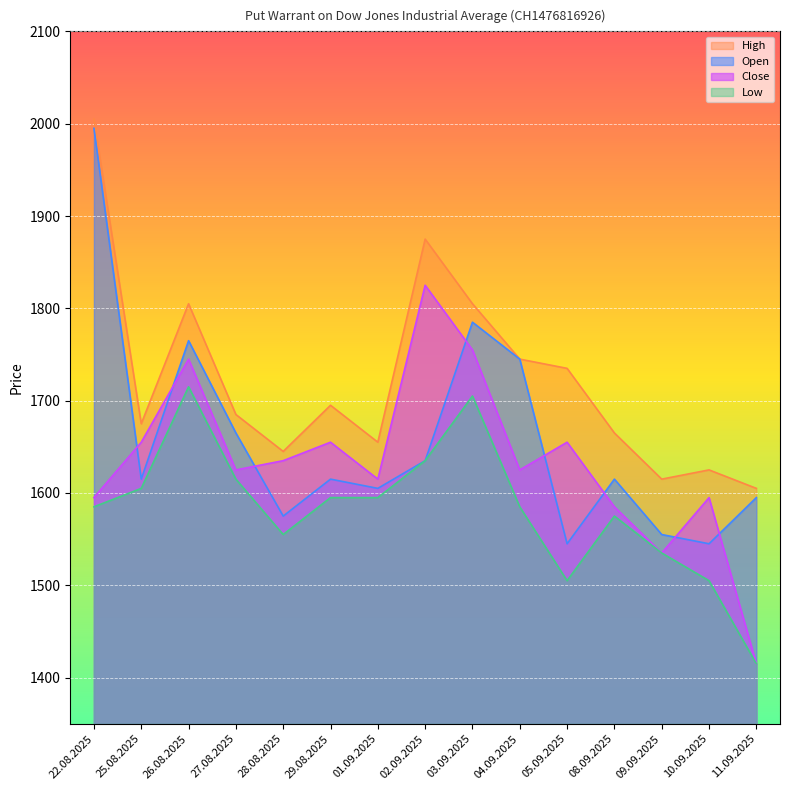

What is the highest value of the Open series?

1995